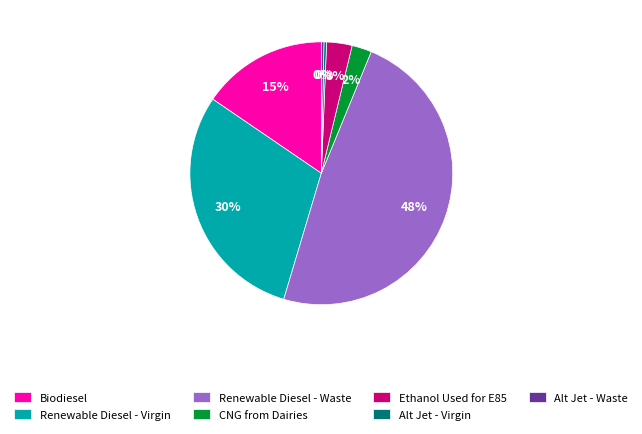

What is the largest slice in the pie chart?

Renewable Diesel - Waste